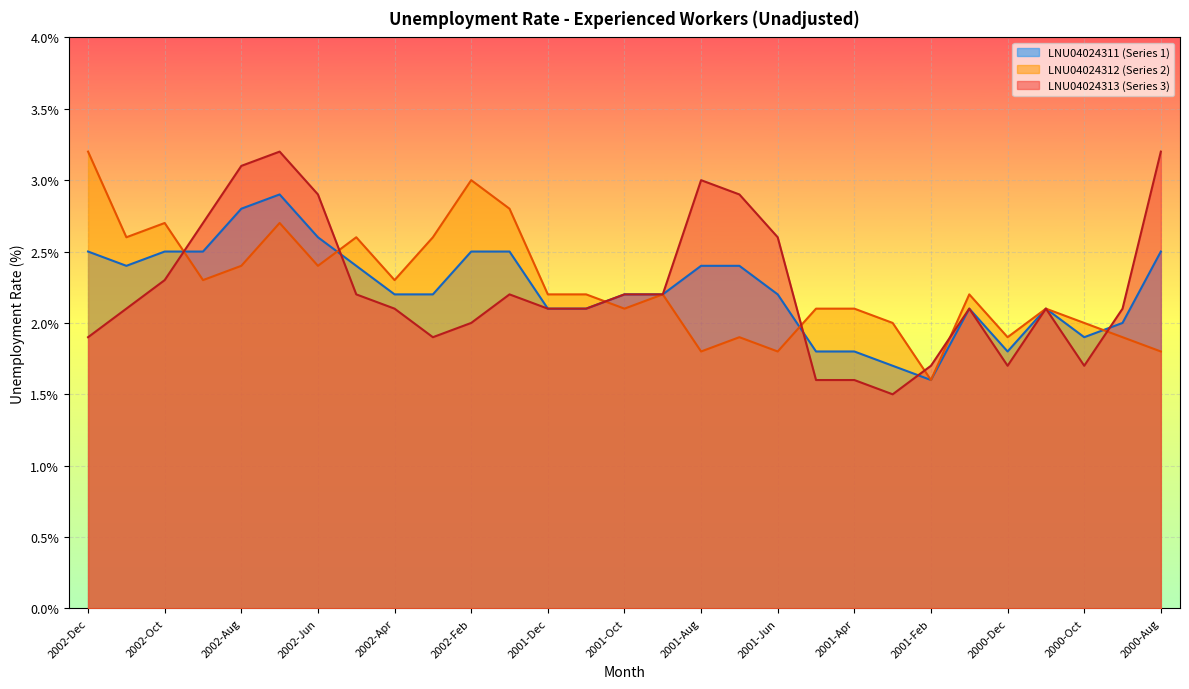

Where is LNU04024312 (Series 2) nearest to the value 2?

2001-Mar